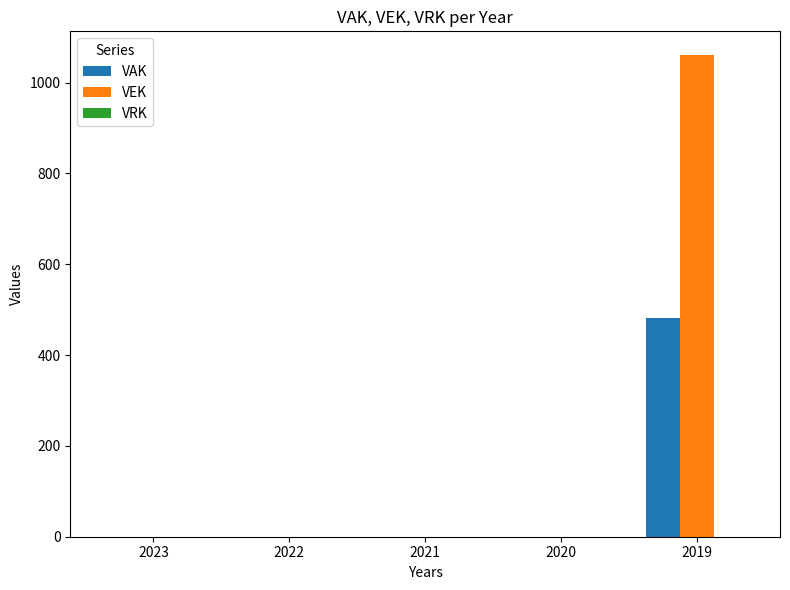

Which category has the highest value in the VEK series?

2019